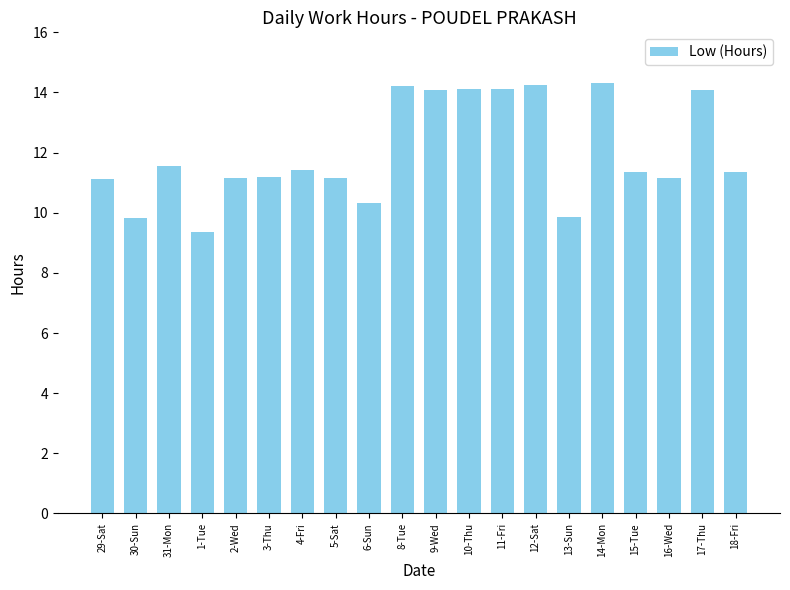

What is the smallest value displayed?

9.4